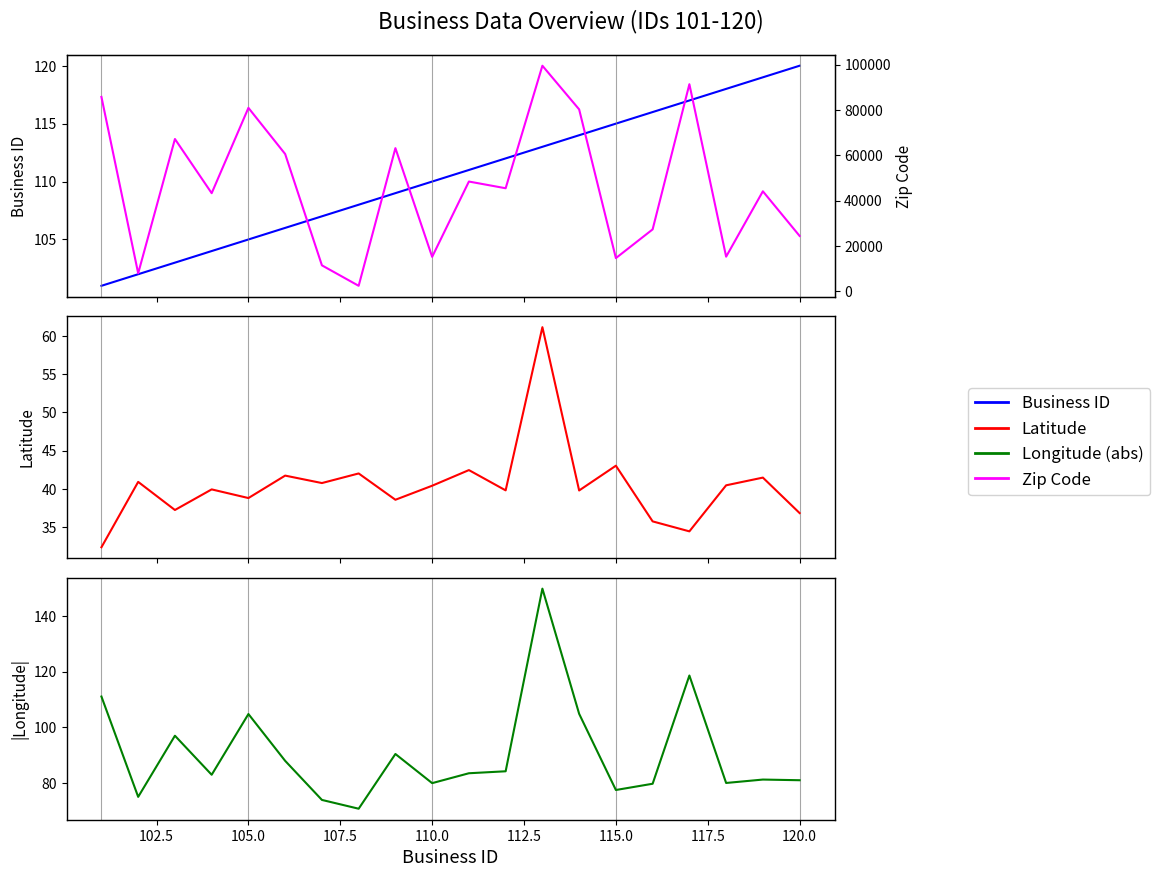

True or false: Latitude and Longitude (abs) cross at least once.

False